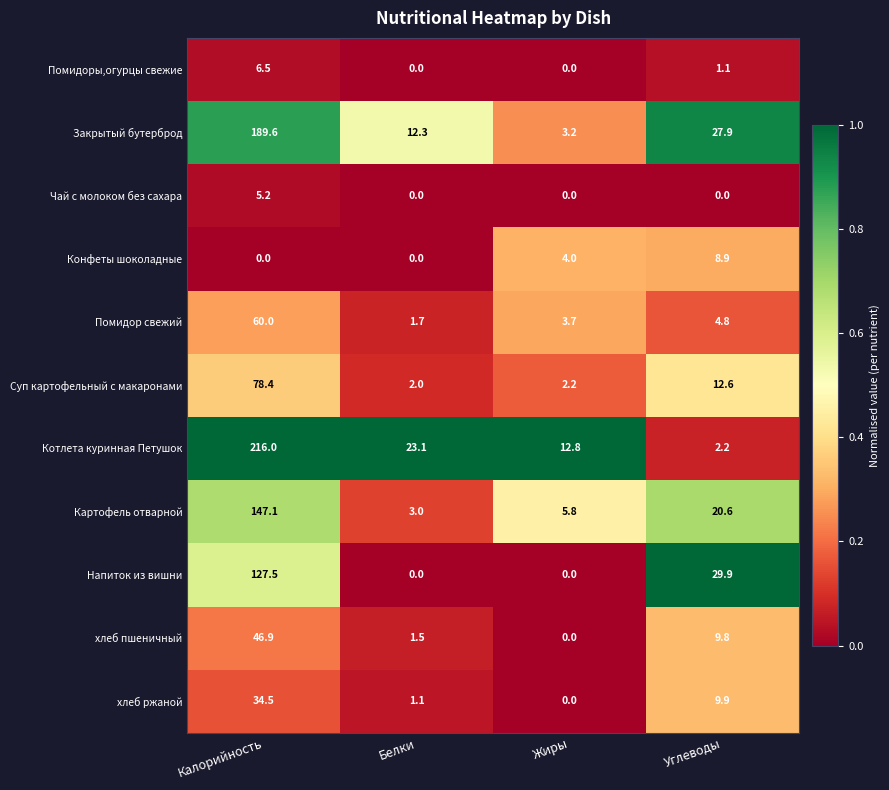

What is the average value of the Чай с молоком без сахара series?

1.3